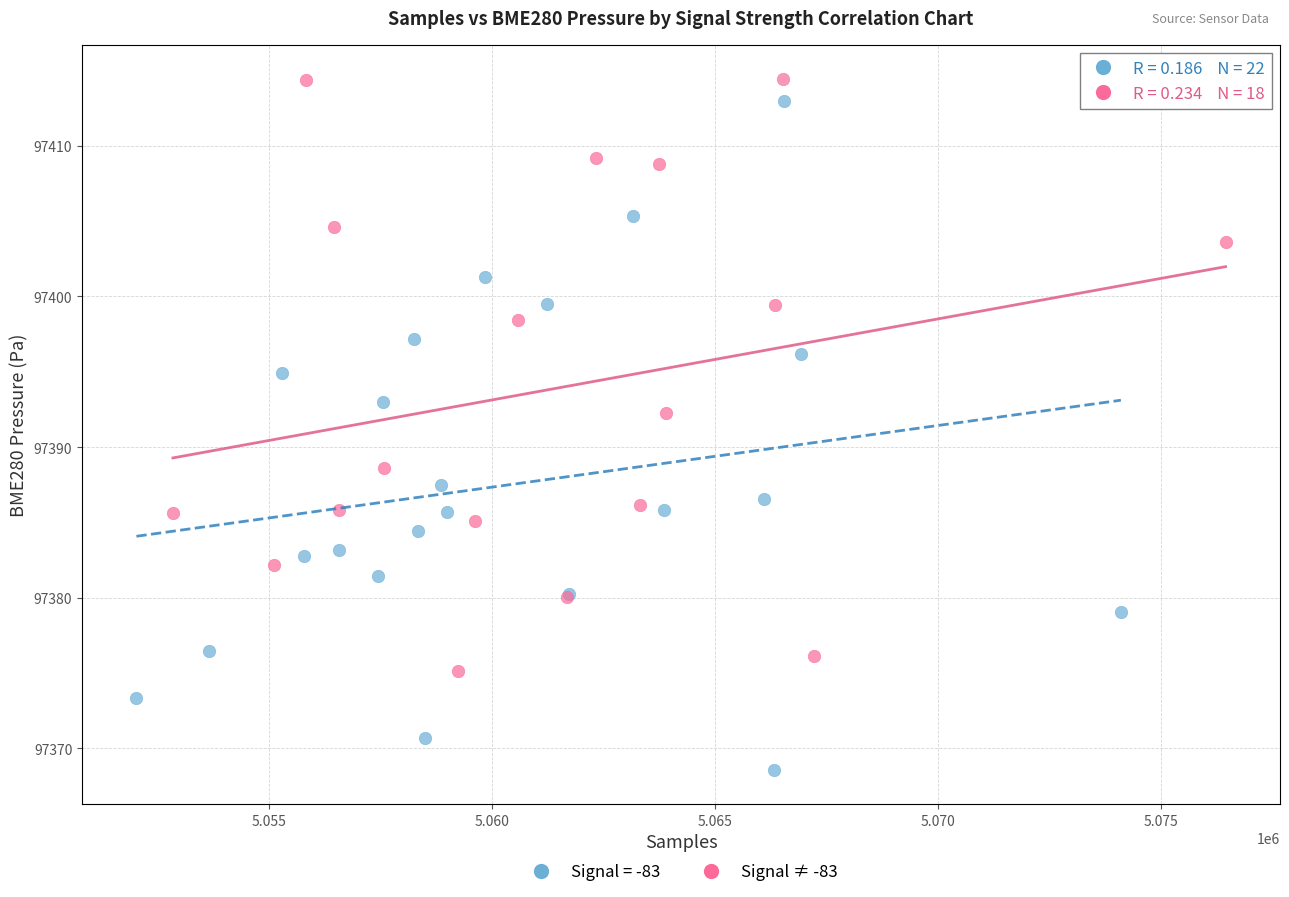

Which series contains the lowest Y value?

Signal = -83